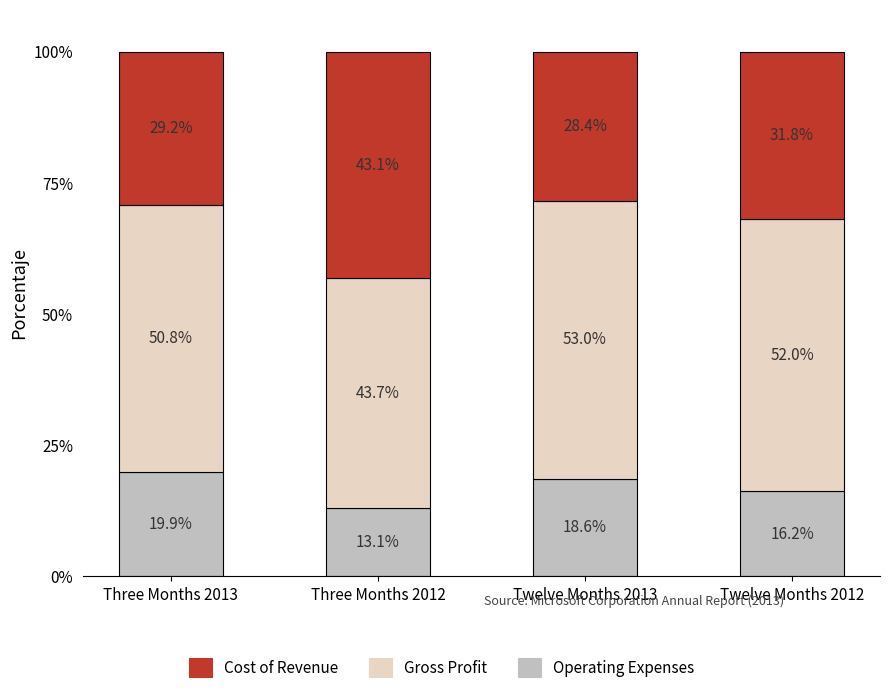

What is the total value across all series at Twelve Months 2012?

100.0